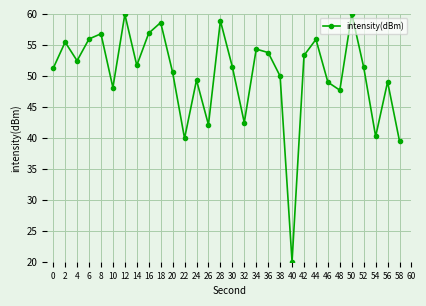

What is the maximum value shown in the chart?

60.0